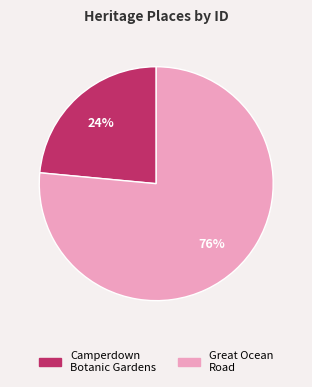

To the nearest percent, what is the average slice percentage?

50%